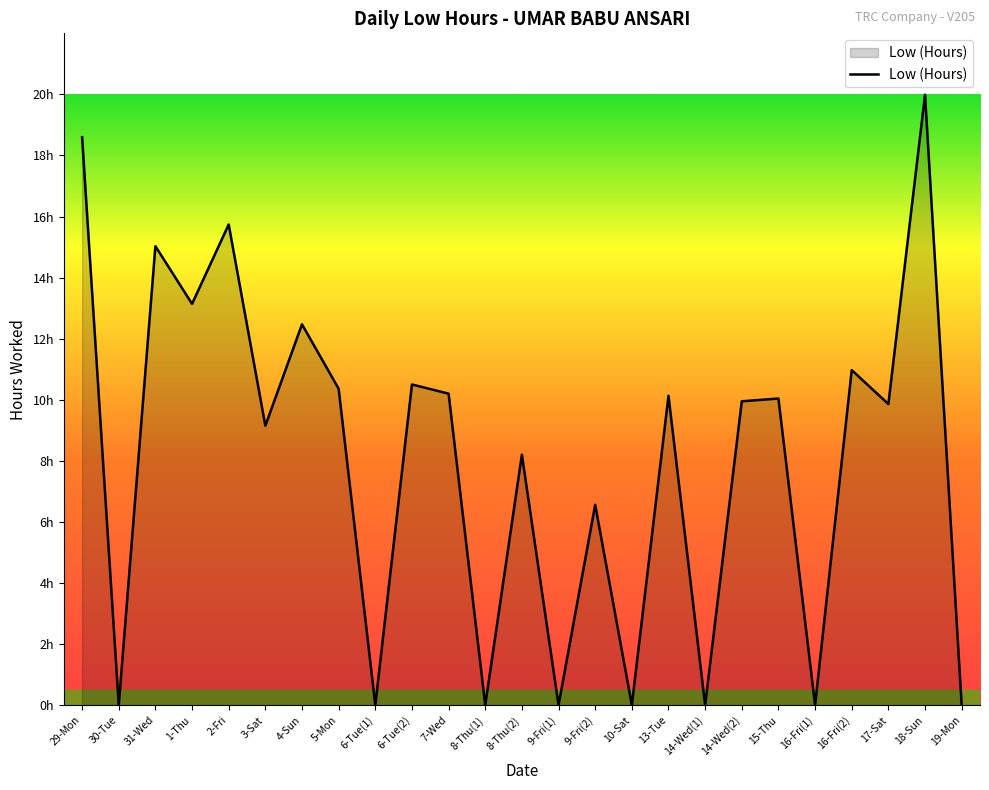

What position from the left is 16-Fri(2)?

22